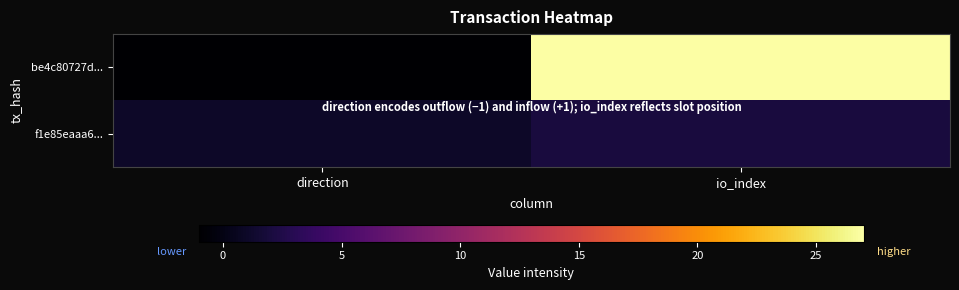

Which label corresponds to the largest value in the chart?

io_index